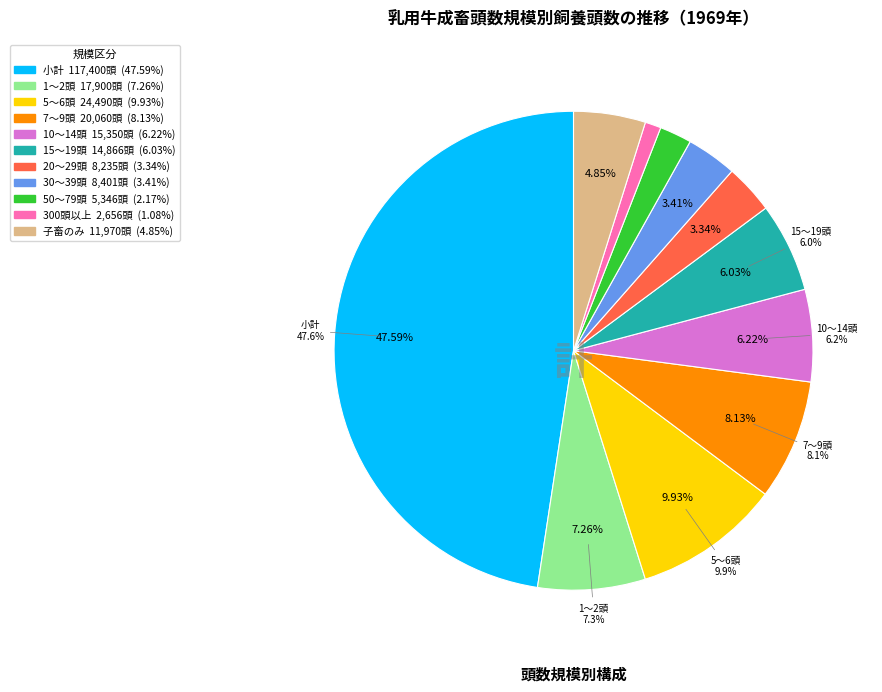

The 7～9頭 slice represents 22% of the pie. True or false?

False